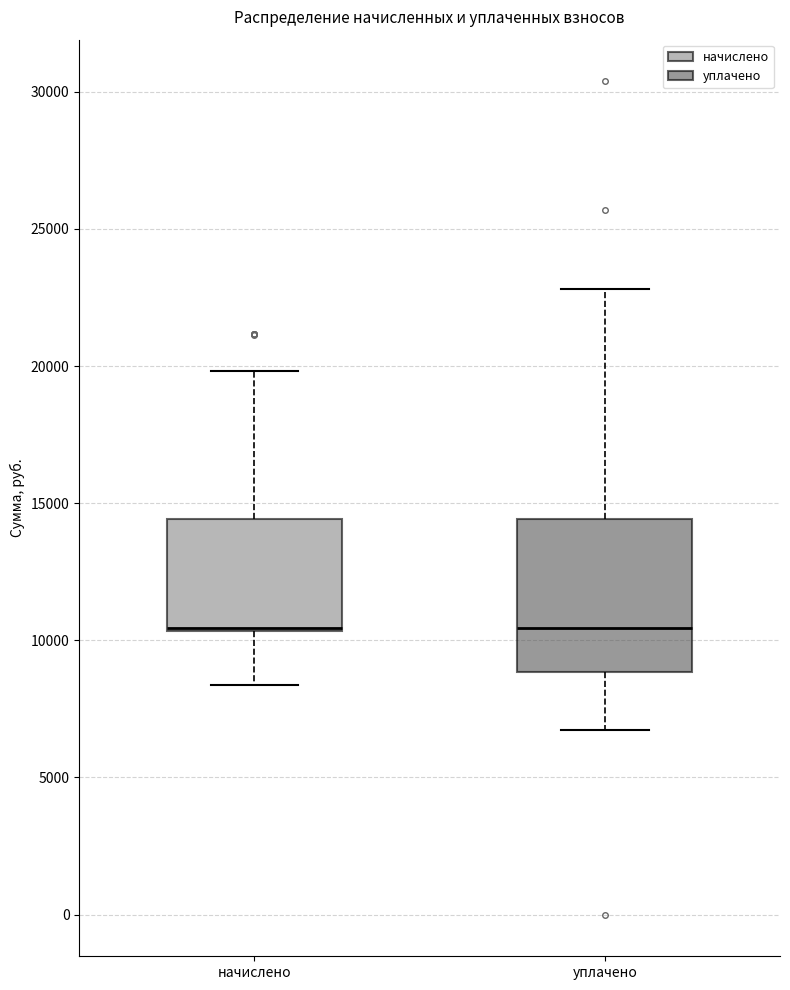

Where is the upper edge of the box for уплачено on the y-axis? The values are not printed on the chart, so give them approximately, as read against the axis.

14500